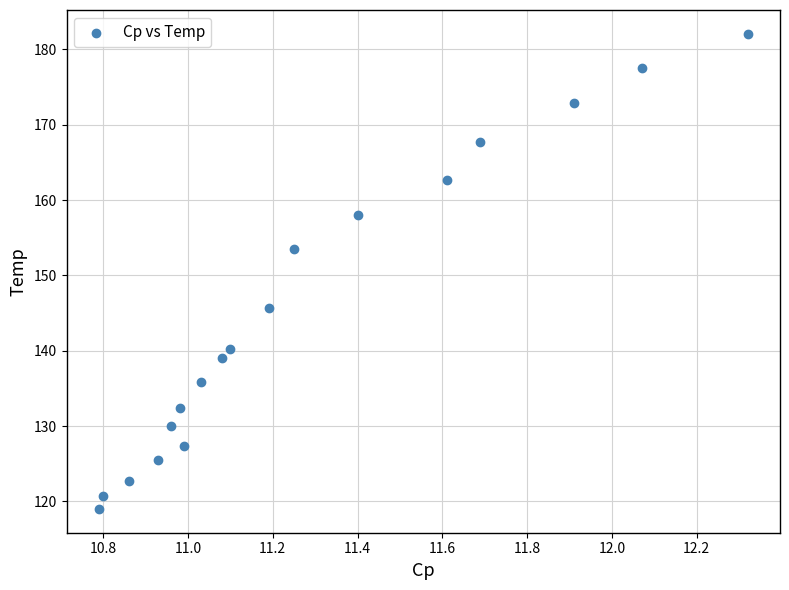

What is the range of Y values (max minus min)?

63.1